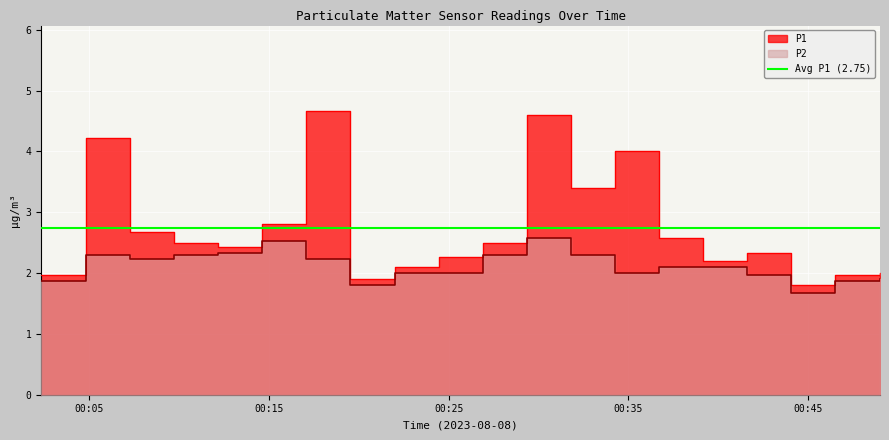

Count the number of data series in this chart.

2